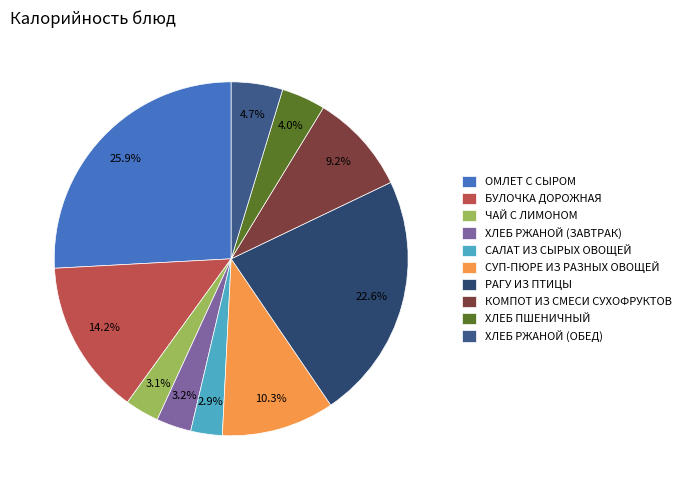

To the nearest percent, what percentage of the pie is ХЛЕБ РЖАНОЙ (ЗАВТРАК)?

3%